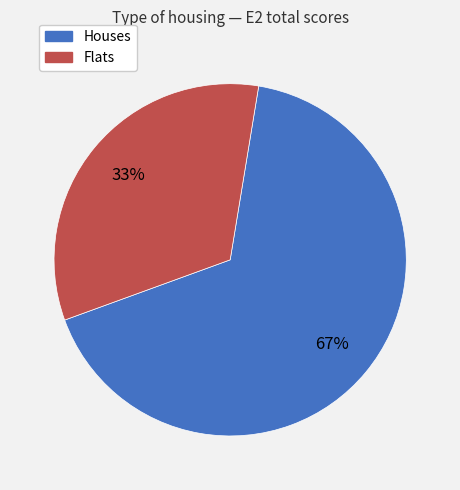

Is there any slice that represents more than half of the pie?

Yes